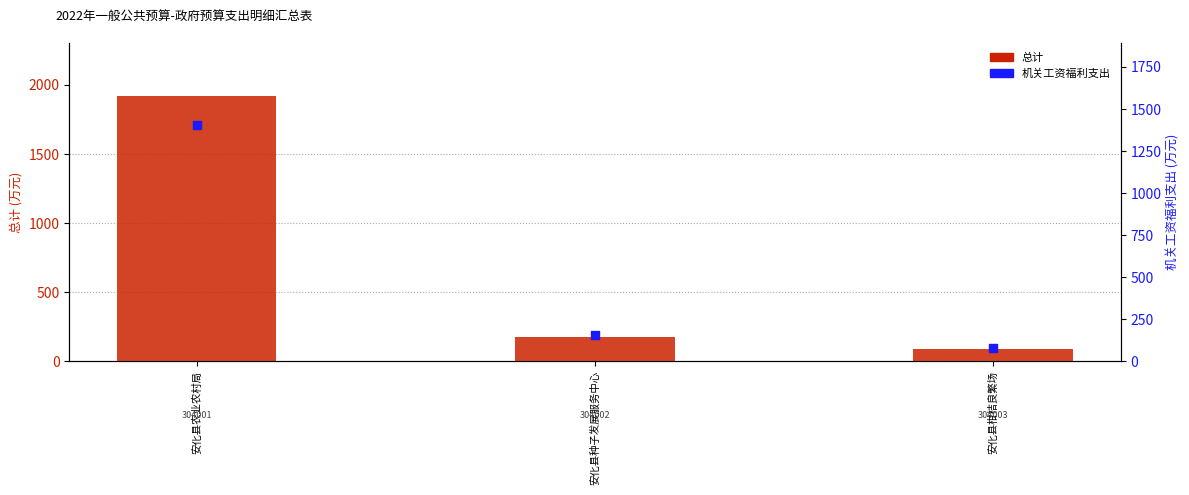

What are all the series names shown in the legend?

总计, 机关工资福利支出